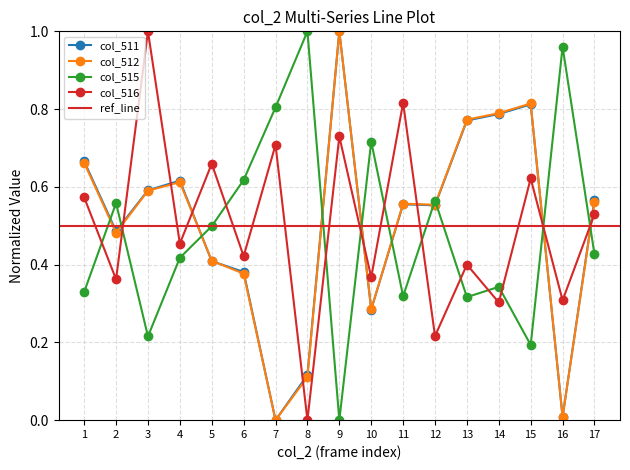

What is the difference between the maximum and minimum values in the col_512 series?

1.0